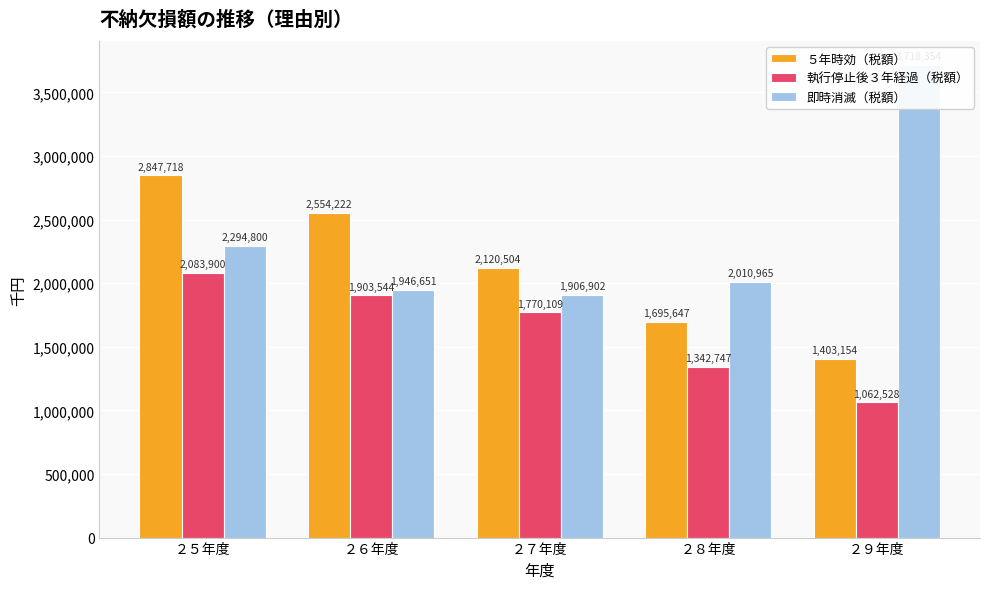

What is the difference between the maximum and minimum values in the 執行停止後３年経過（税額） series?

1021372